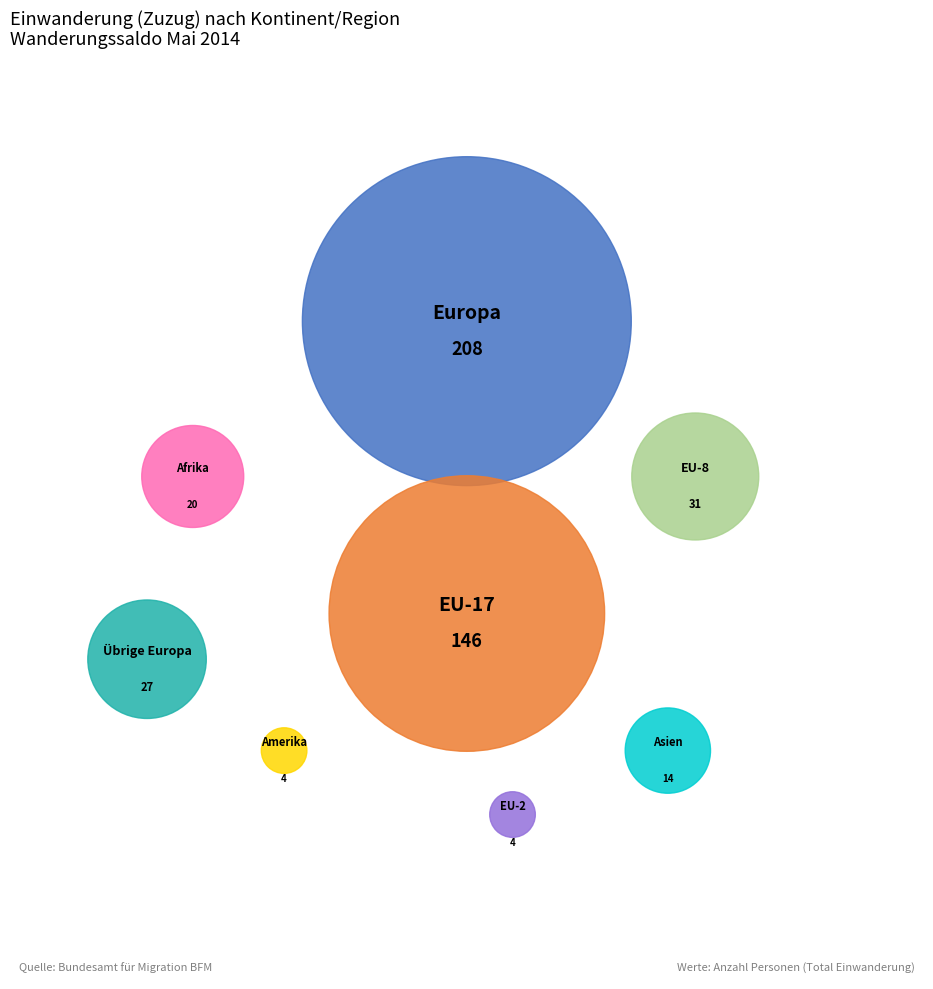

Which has a higher value, Asien or EU-2?

Asien